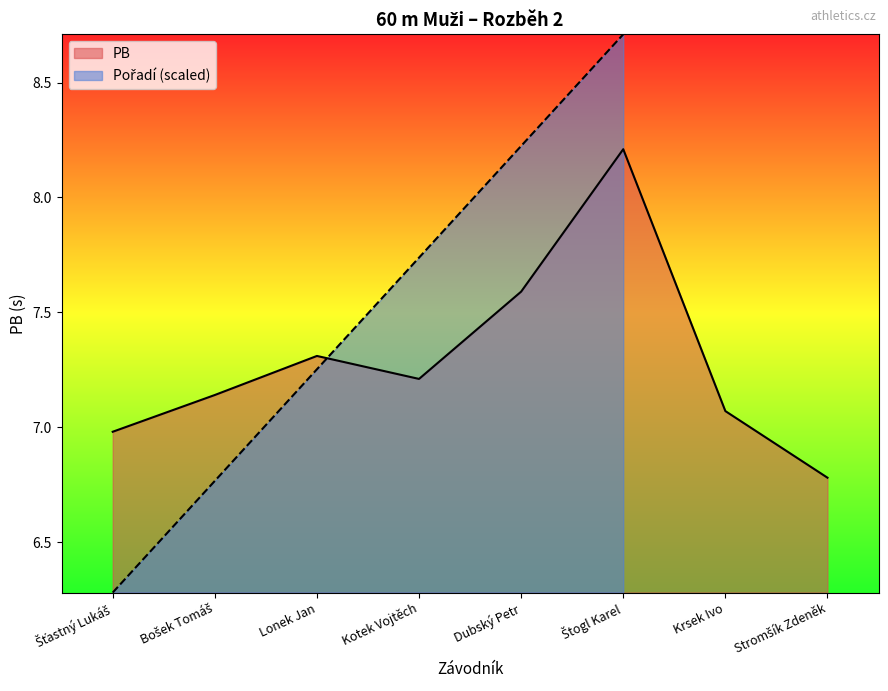

Is it true that PB equals 12.1 at Lonek Jan?

False